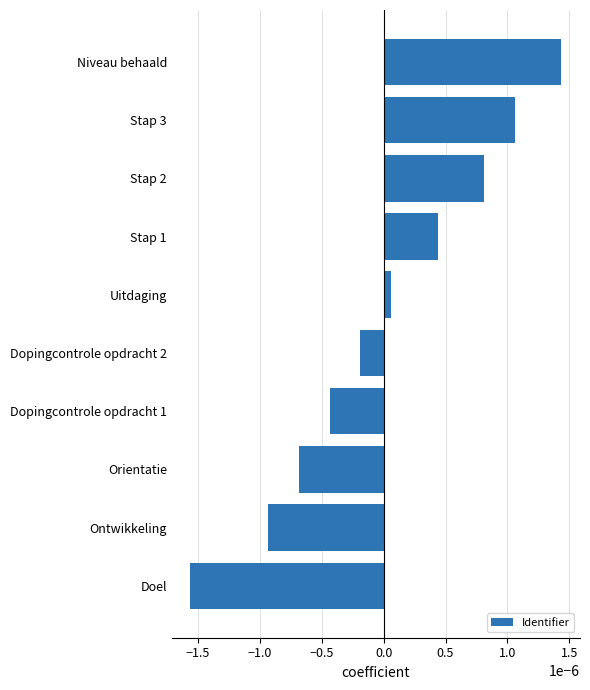

Where is the data nearest to the value 0?

Uitdaging